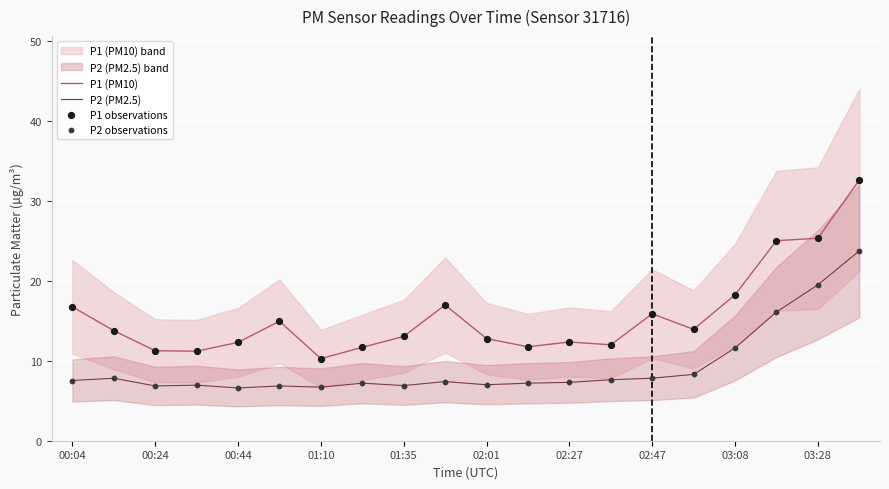

Which series has the widest spread of Y values?

P1 (PM10)